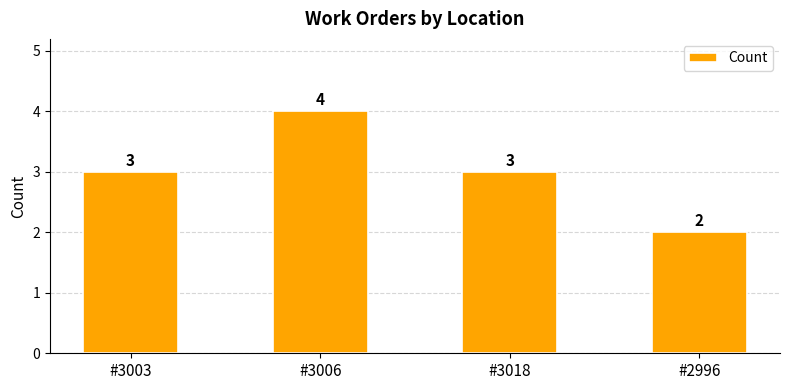

What is the minimum value shown in the chart?

2